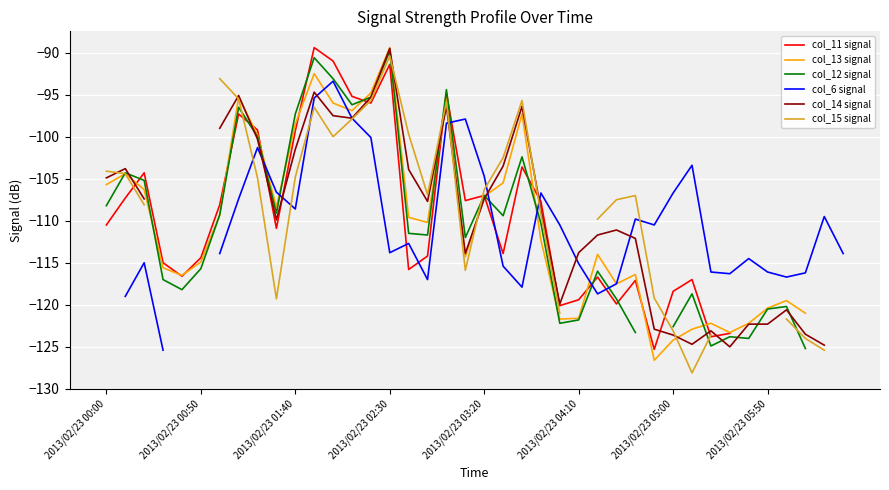

What are all the series names shown in the legend?

col_11 signal, col_13 signal, col_12 signal, col_6 signal, col_14 signal, col_15 signal